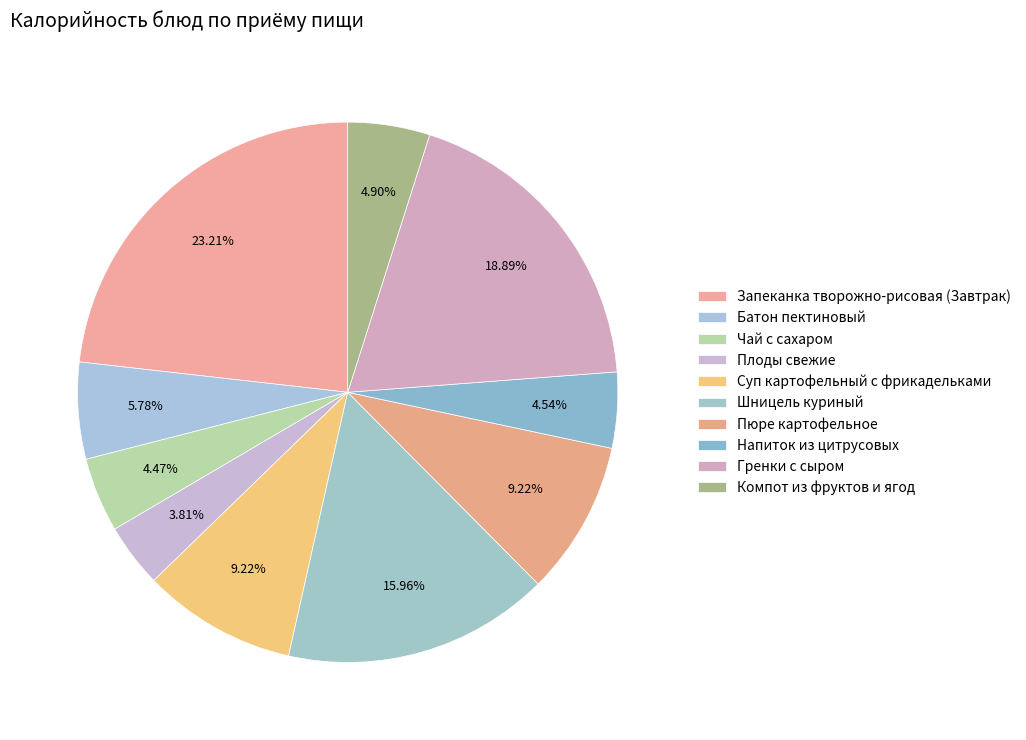

To the nearest percent, what is the average slice percentage?

10%